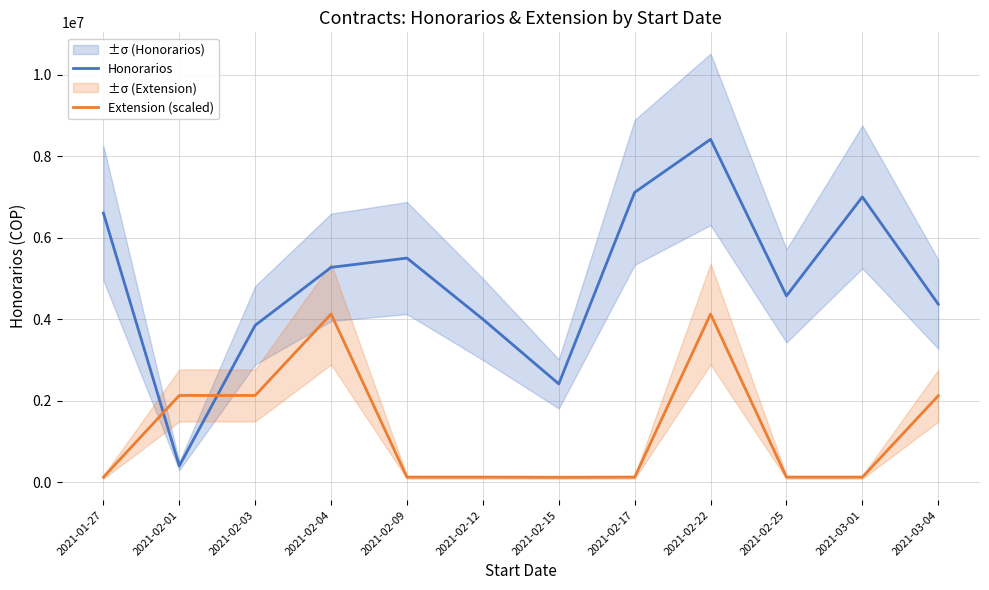

The Honorarios series shows 7445614.4 at 2021-02-04. True or false?

False